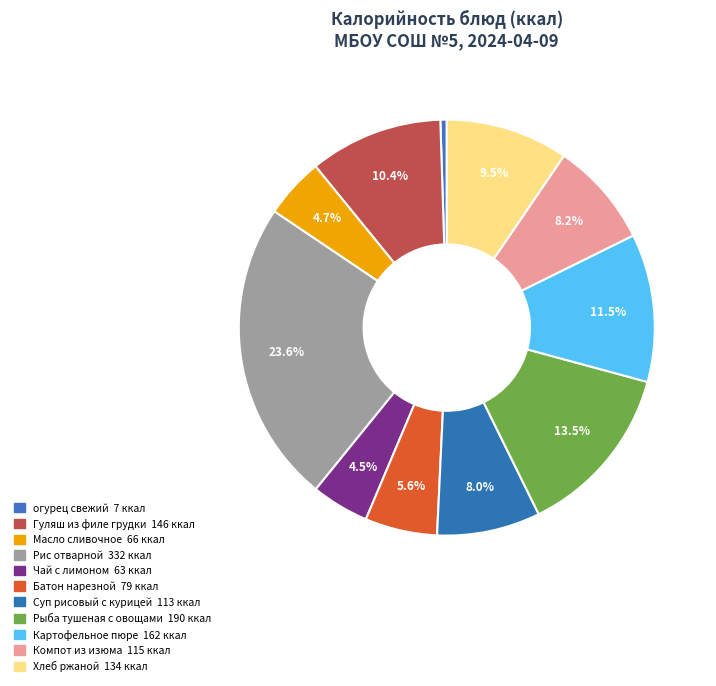

What is the ratio of the value at Чай с лимоном to the value at Картофельное пюре?

0.4